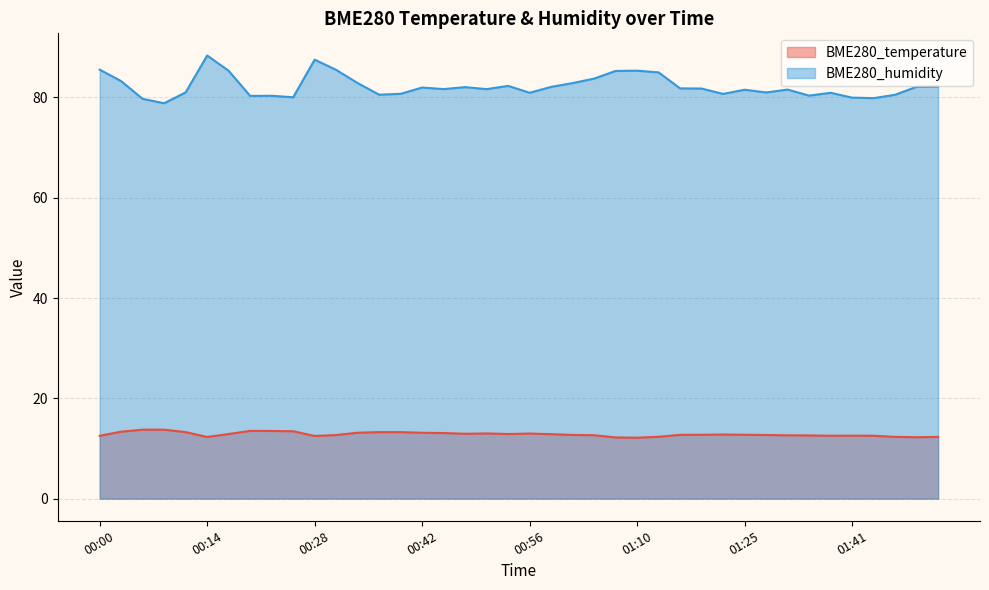

At how many categories does at least one series exceed 77?

40